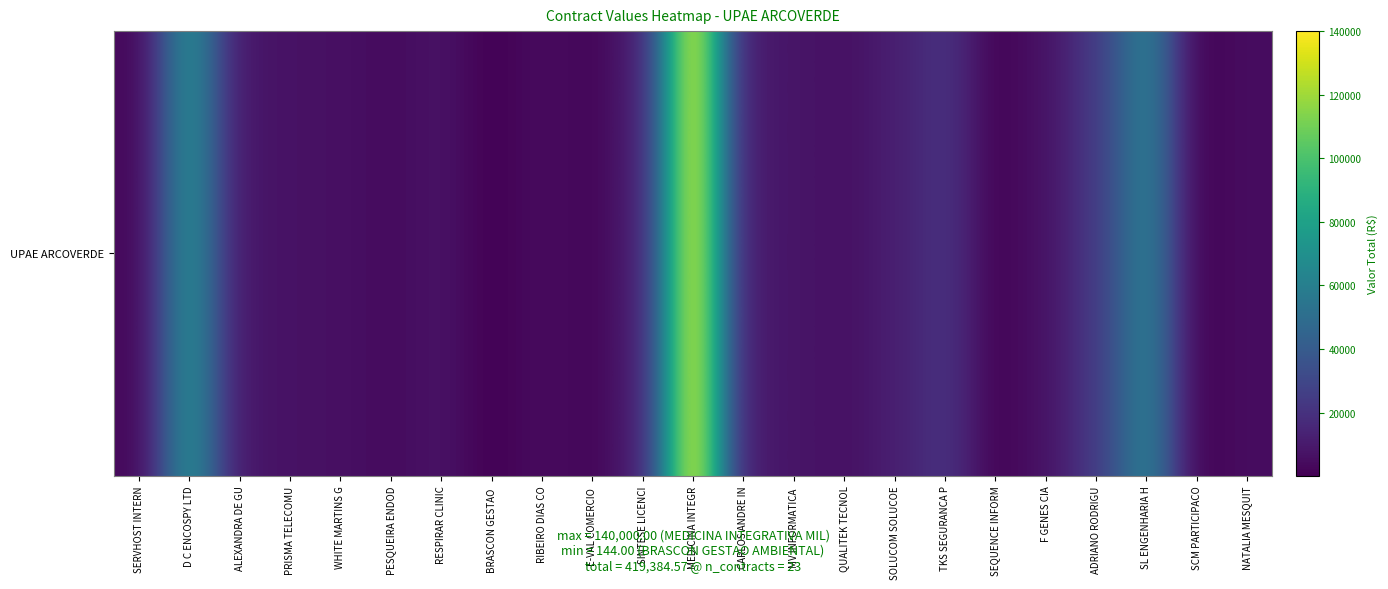

List the labels in order of value, largest first.

MEDICINA INTEGR, D C ENCOSPY LTD, SL ENGENHARIA H, ADRIANO RODRIGU, TKS SEGURANCA P, SINTESE LICENCI, SOLUCOM SOLUCOE, CARLOS ANDRE IN, ALEXANDRA DE GU, MV INFORMATICA , RESPIRAR CLINIC, F GENES CIA, PRISMA TELECOMU, WHITE MARTINS G, QUALITEK TECNOL, NATALIA MESQUIT, RIBEIRO DIAS CO, PESQUEIRA ENDOD, SERVHOST INTERN, E-VAL COMERCIO , SEQUENCE INFORM, SCM PARTICIPACO, BRASCON GESTAO 